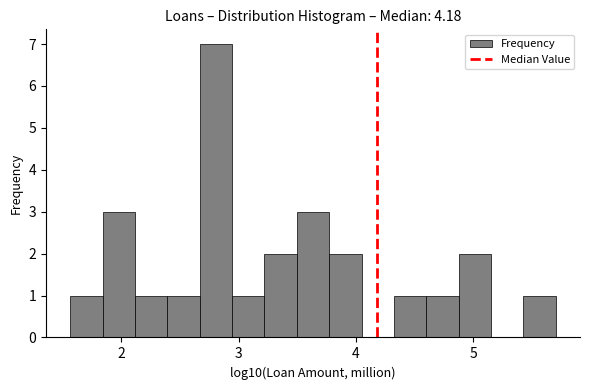

Around what value on the x-axis is the tallest bar? Give the approximate position of its centre, as read against the axis.

2.8